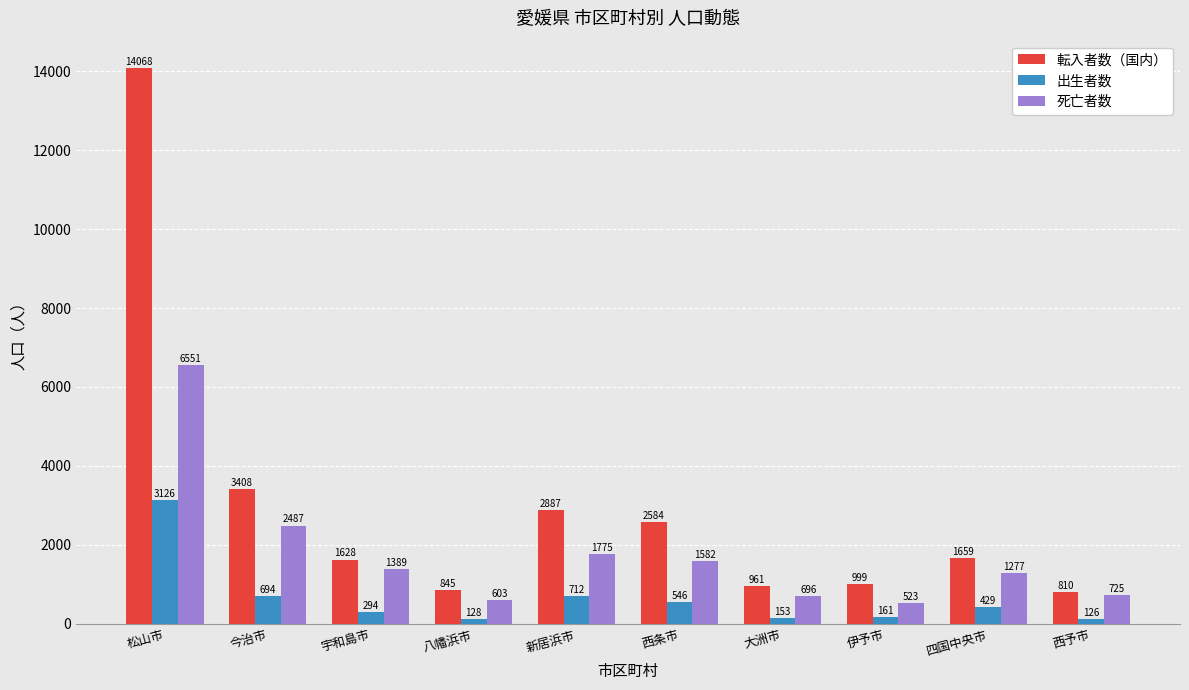

At 新居浜市, list the series in order from smallest to largest.

出生者数, 死亡者数, 転入者数（国内）